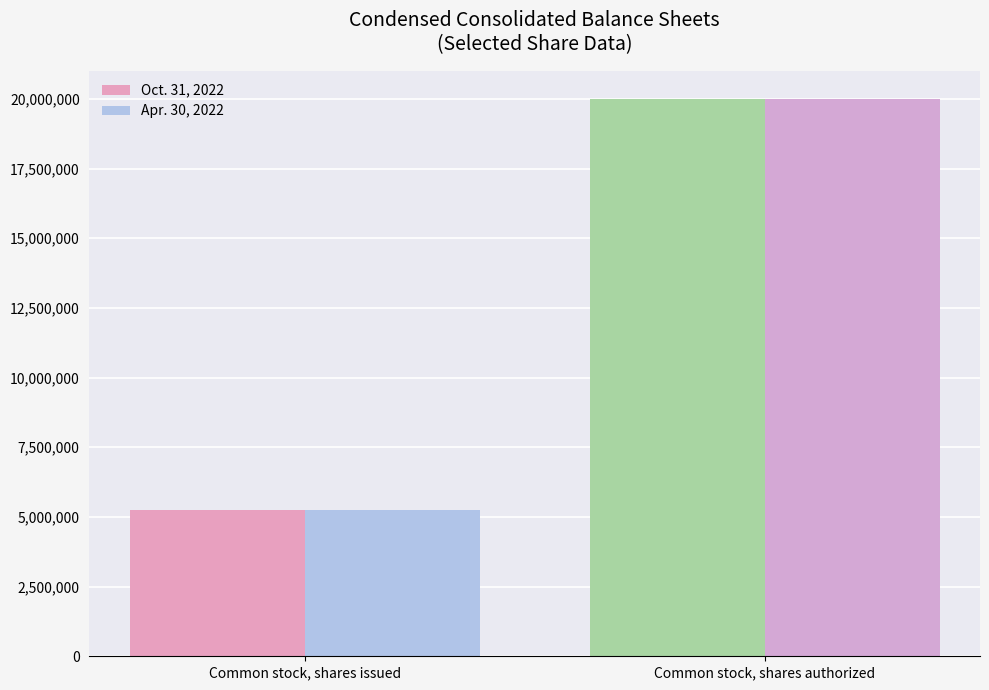

What is the difference between the Apr. 30, 2022 values at Common stock, shares issued and Common stock, shares authorized?

14759691